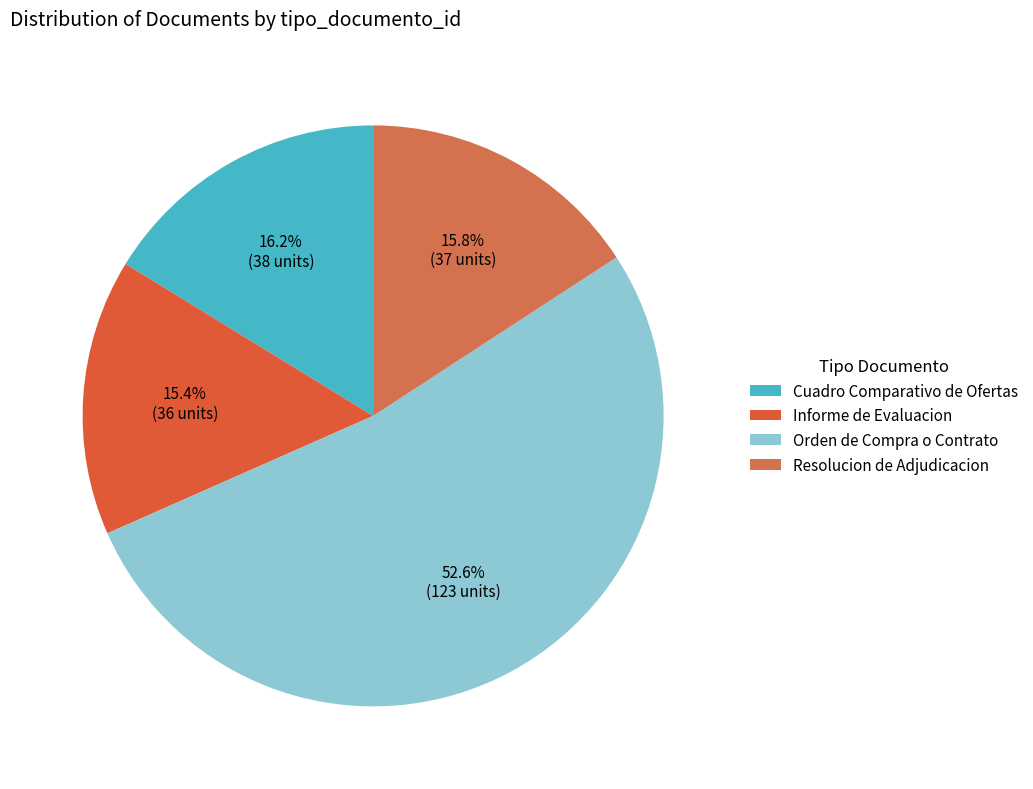

Count the number of slices in the pie.

4